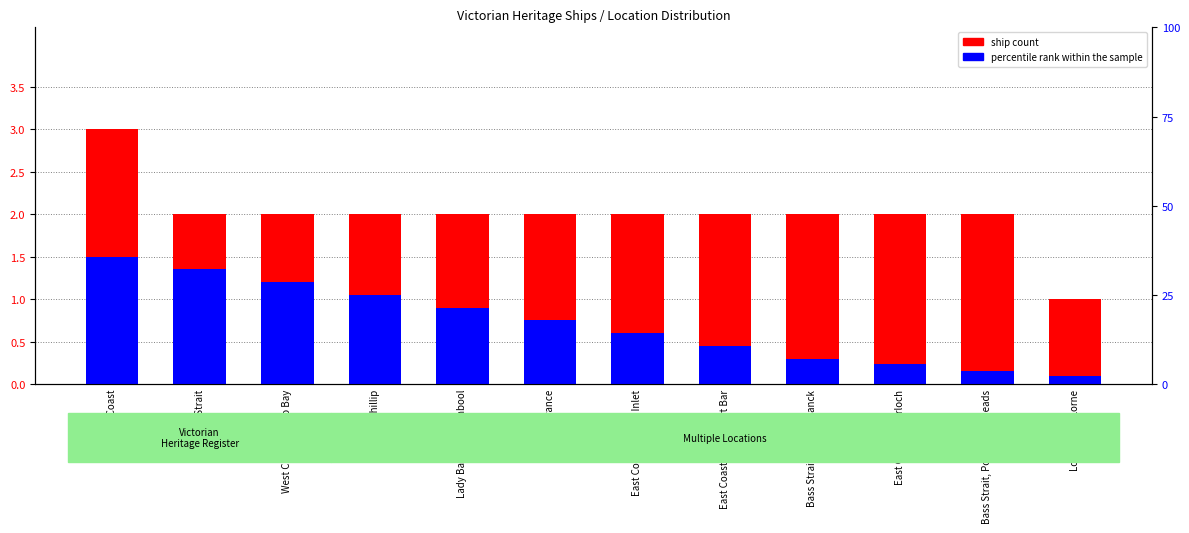

How many bars are there in total?

12